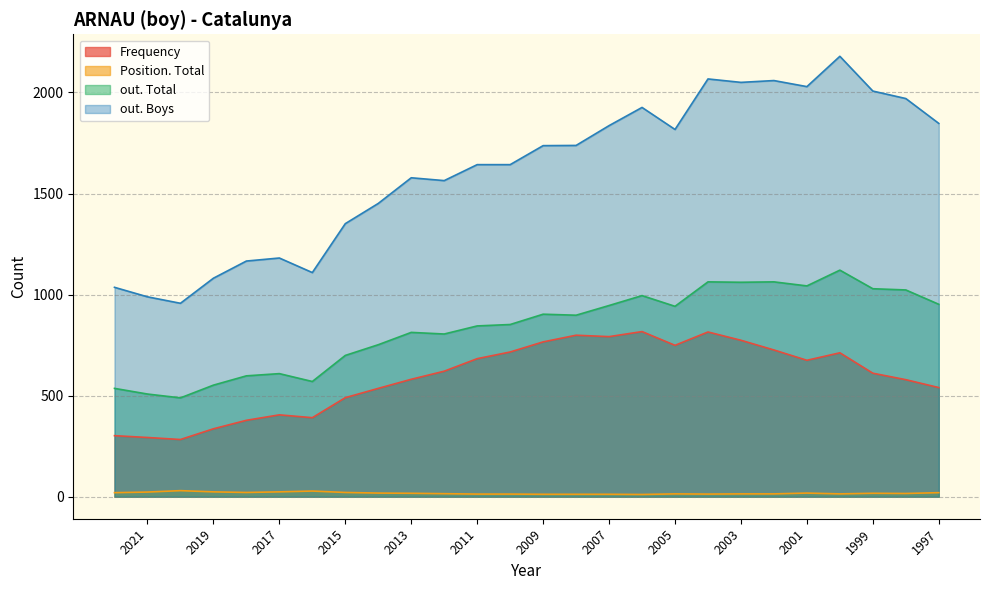

What is the value of the Position. Total point at the 21st from the left?

14